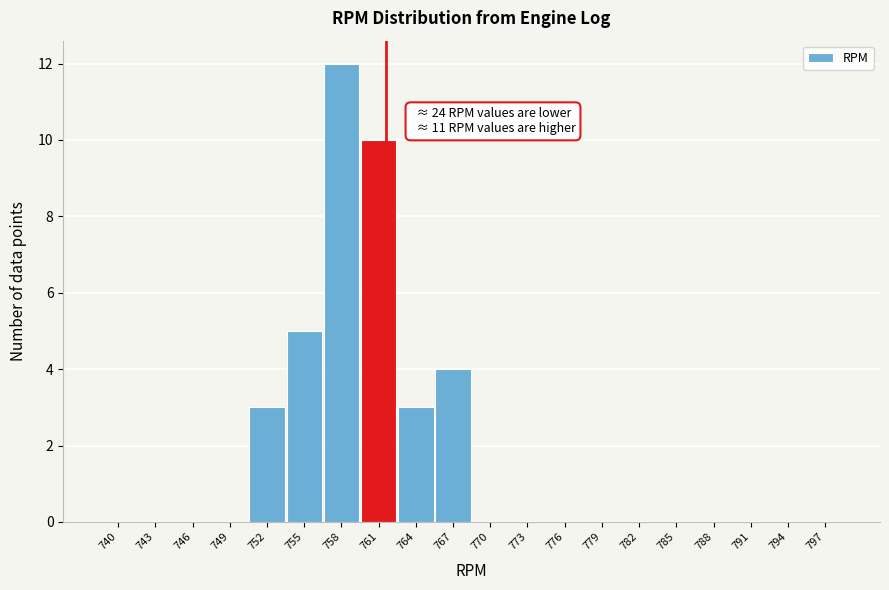

Reading left to right, what are all the values shown in this chart?

740=0	743=0	746=0	749=0	752=3	755=5	758=12	761=10	764=3	767=4	770=0	773=0	776=0	779=0	782=0	785=0	788=0	791=0	794=0	797=0